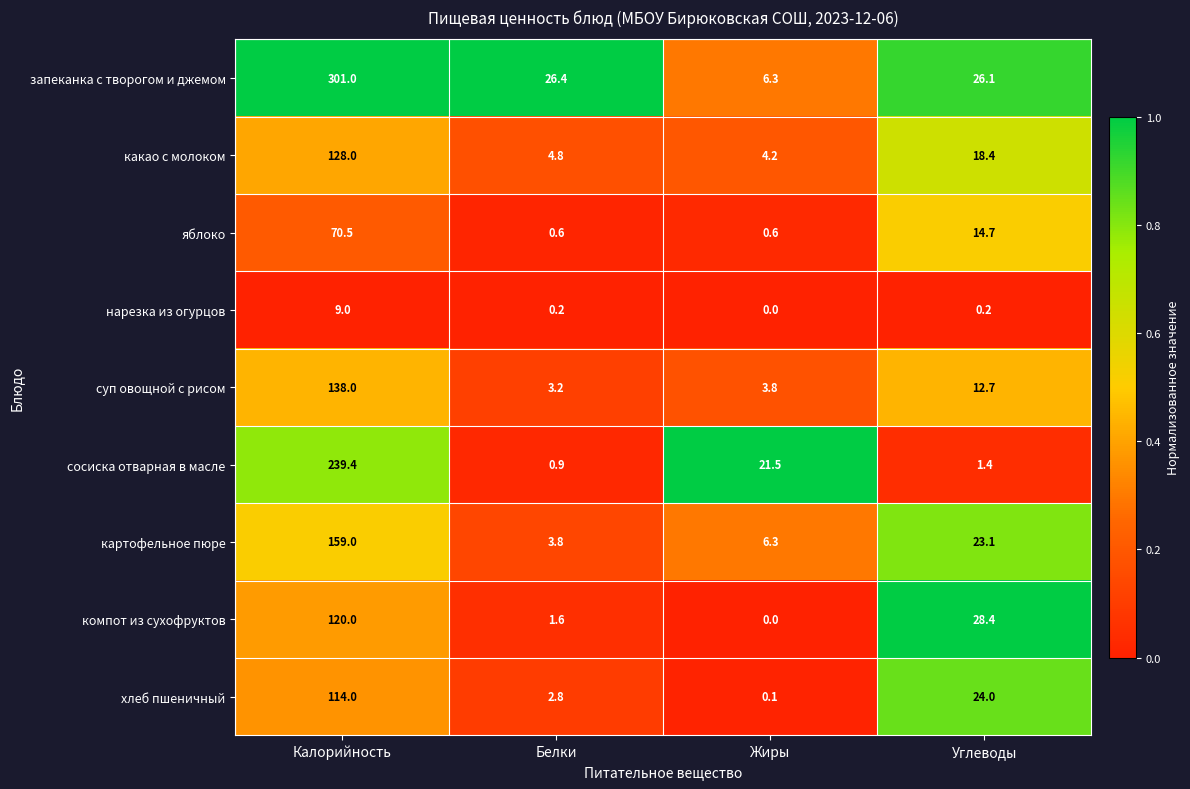

The запеканка с творогом и джемом series shows 26.4 at Белки. True or false?

True